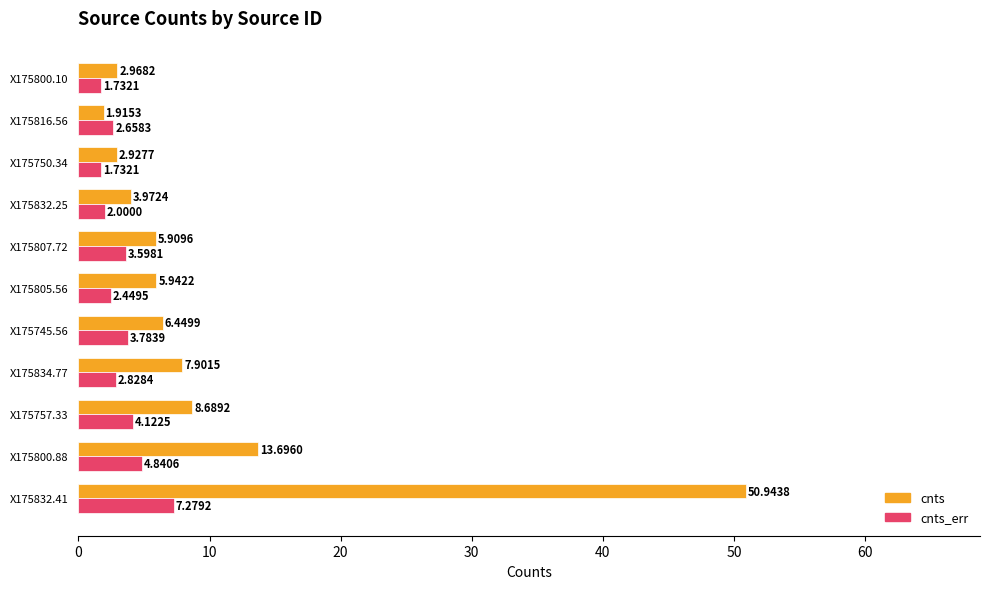

How many data points in cnts are less than 5?

4